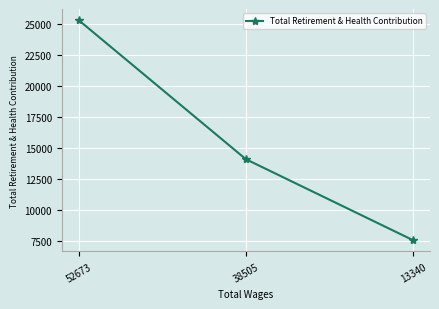

What is the approximate value at 52673?

25307